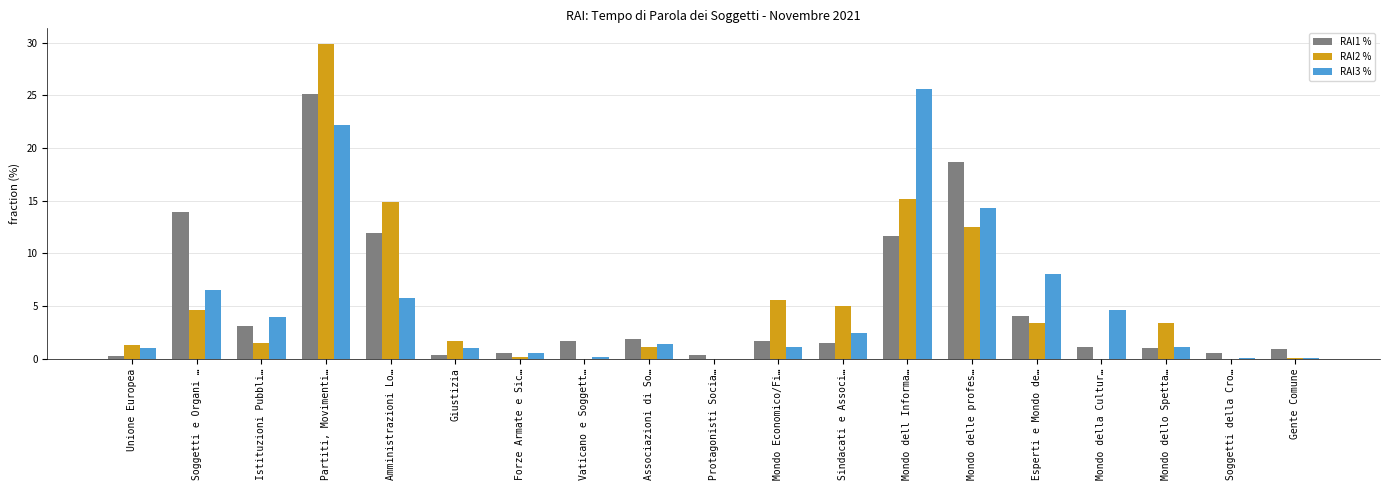

At which category is the sum across all series the highest?

Partiti, Movimenti…